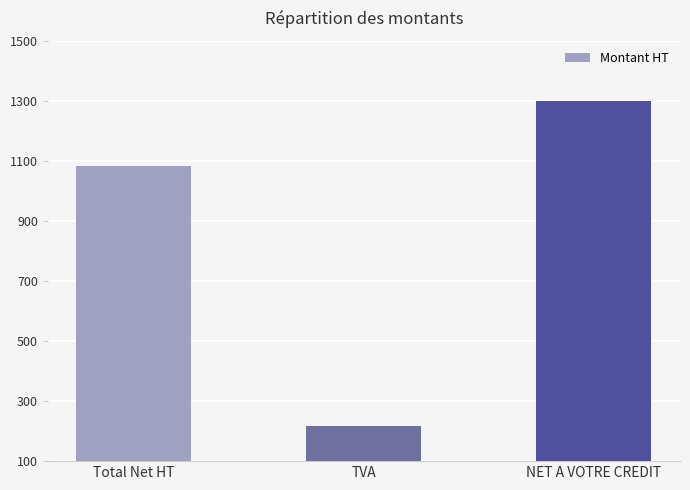

What is the change in value from TVA to NET A VOTRE CREDIT?

+1084.0